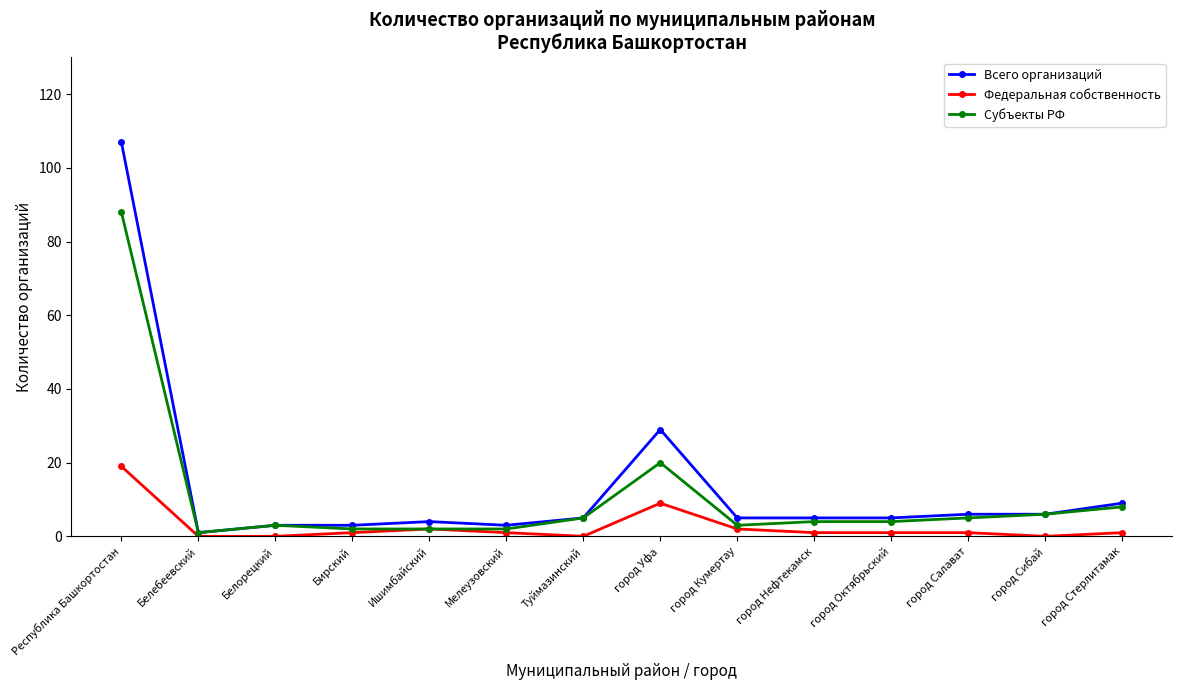

At which category does the chart reach its peak across all series?

Республика Башкортостан